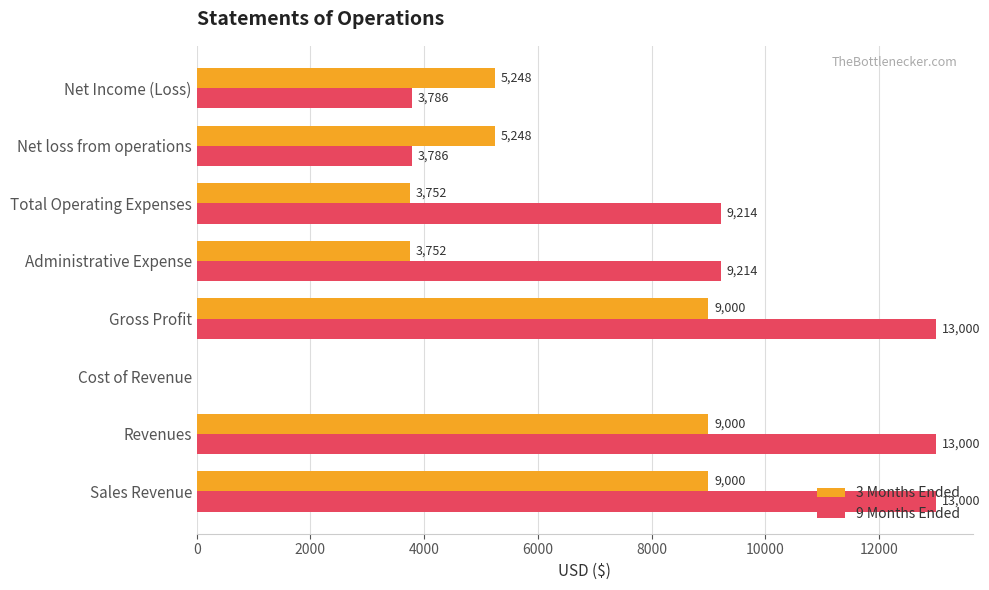

What value does the 9 Months Ended series have at Net loss from operations?

3786